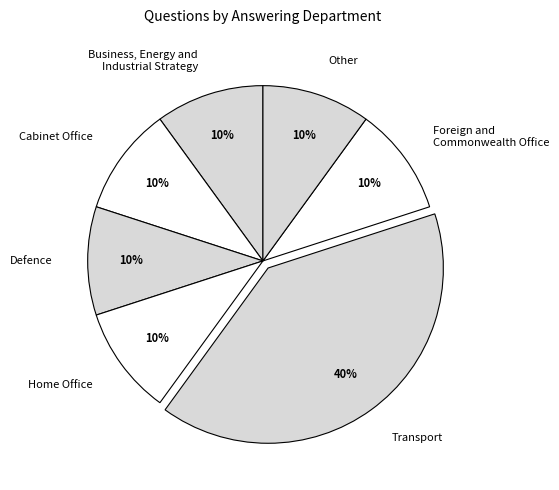

What is the largest slice in the pie chart?

Transport